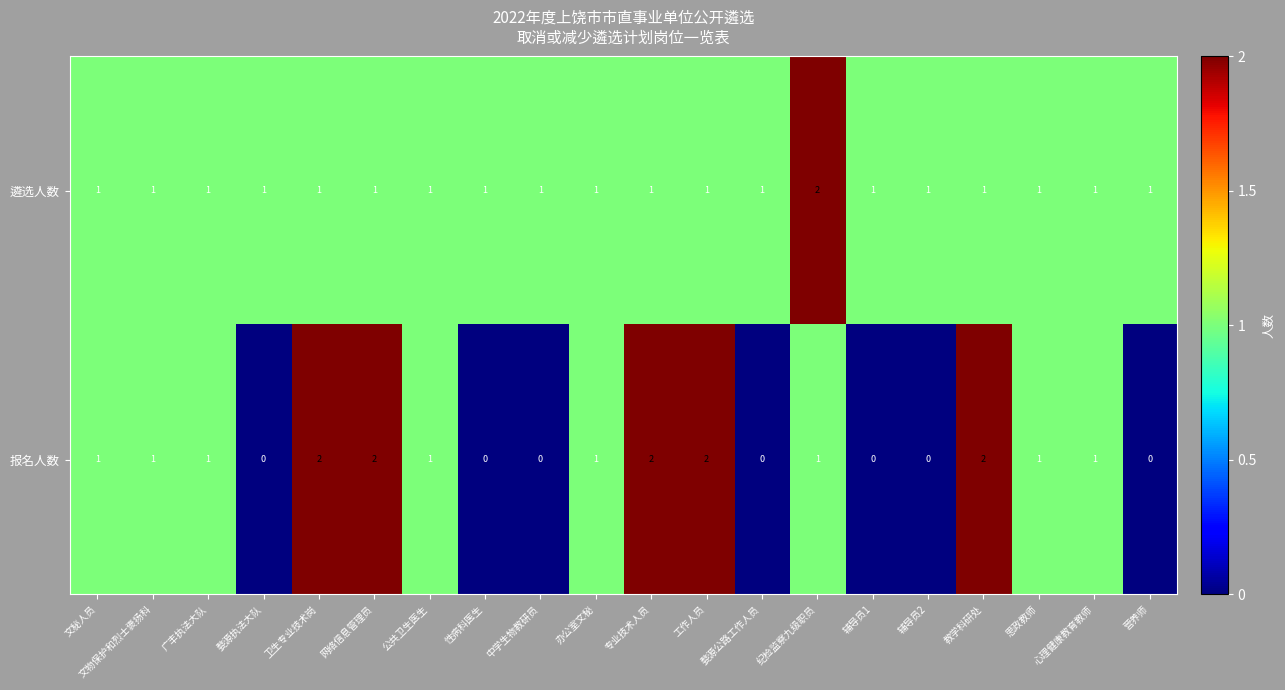

What is the sum of the 报名人数 values at 心理健康教育教师 and 卫生专业技术岗?

3